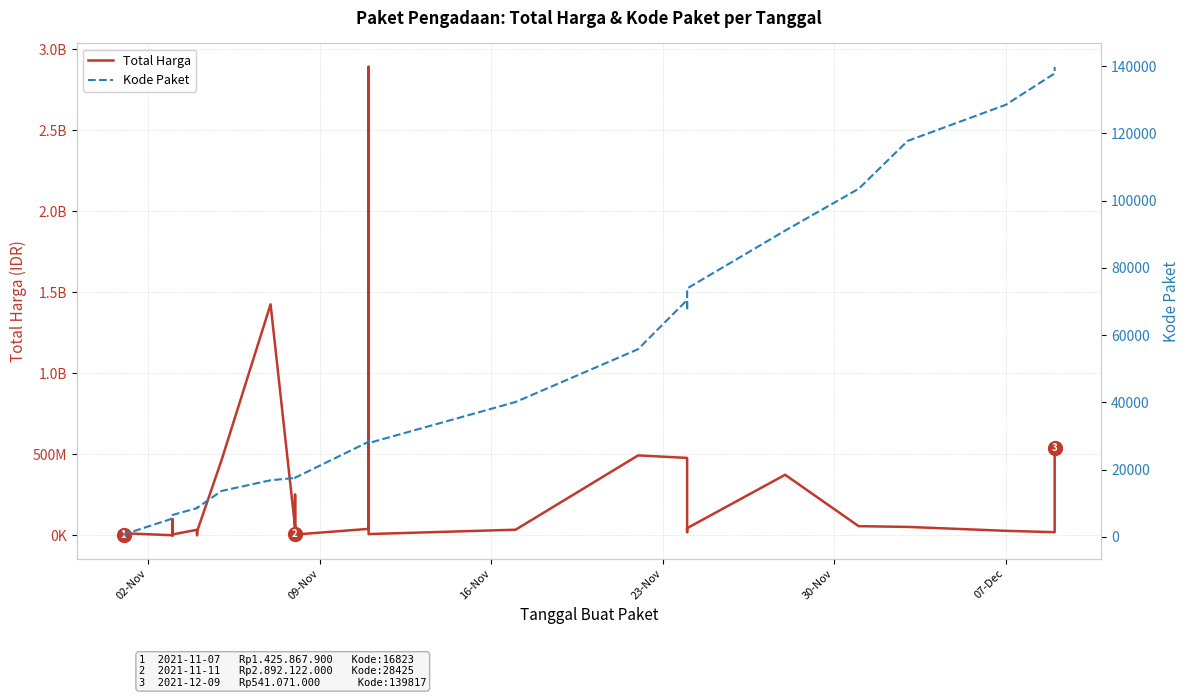

Is it true that Kode Paket equals 4074 at 12?

False